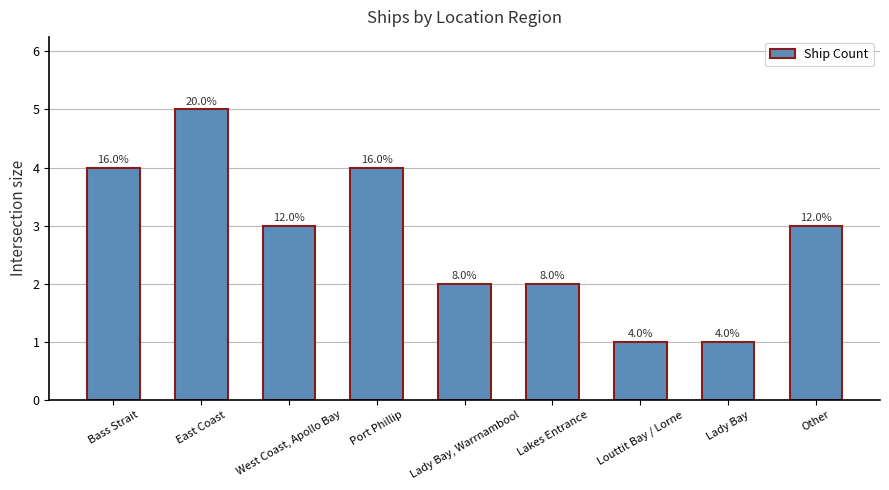

What is the difference between the second highest and second lowest values?

3